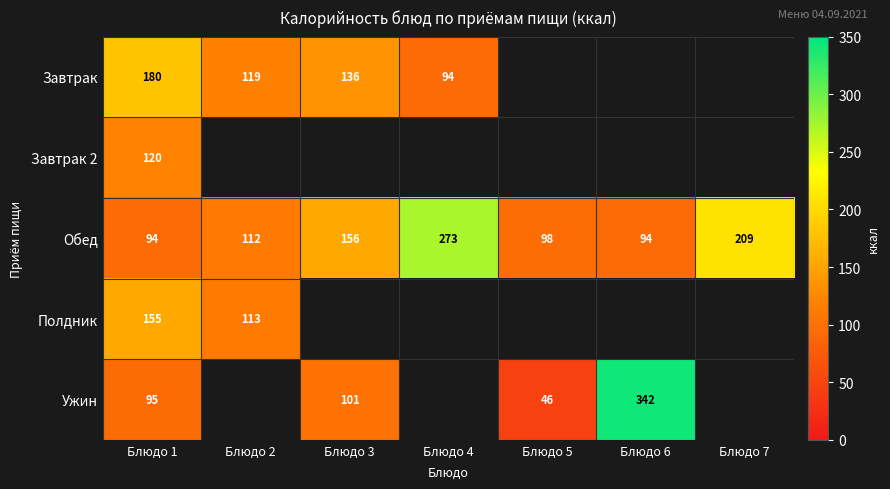

How many data points in Обед are less than 112?

3